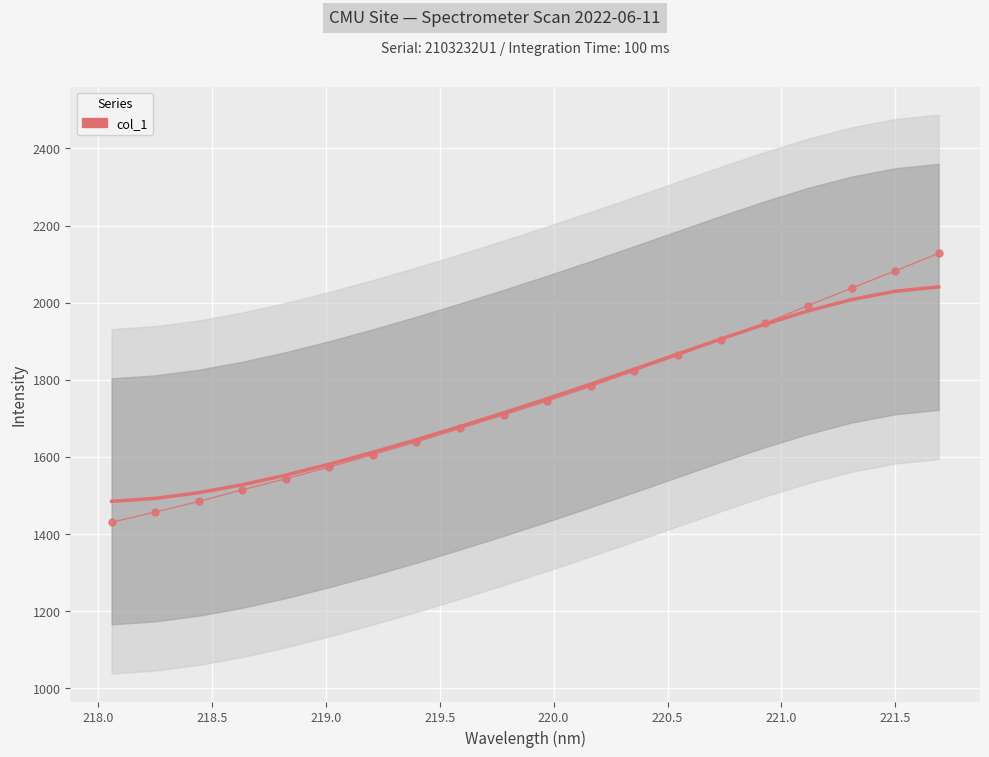

What is the sum of all col_1 values?

34935.8